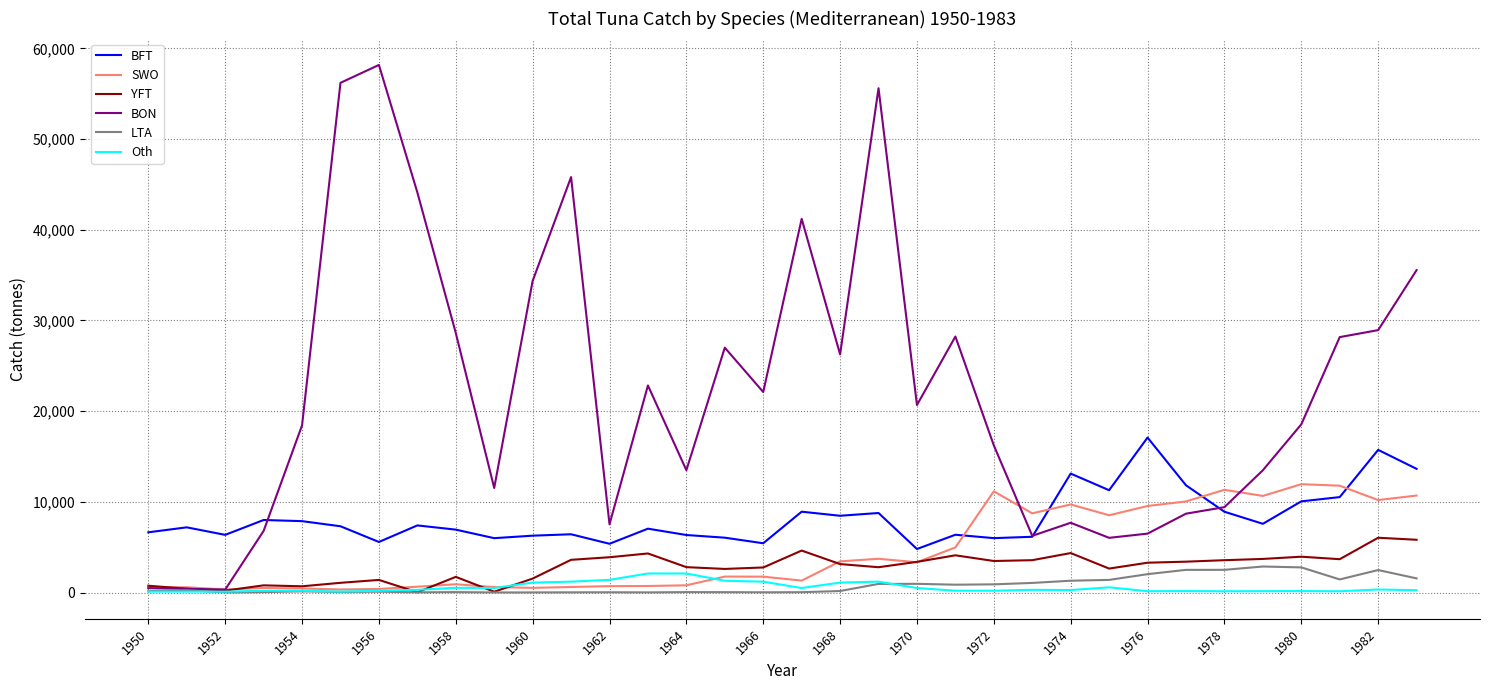

Which series has the largest total across all categories?

BON